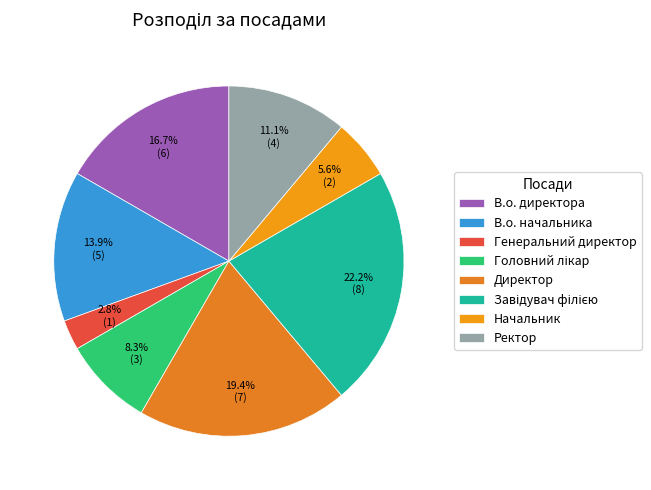

Which slice is the largest?

Завідувач філією